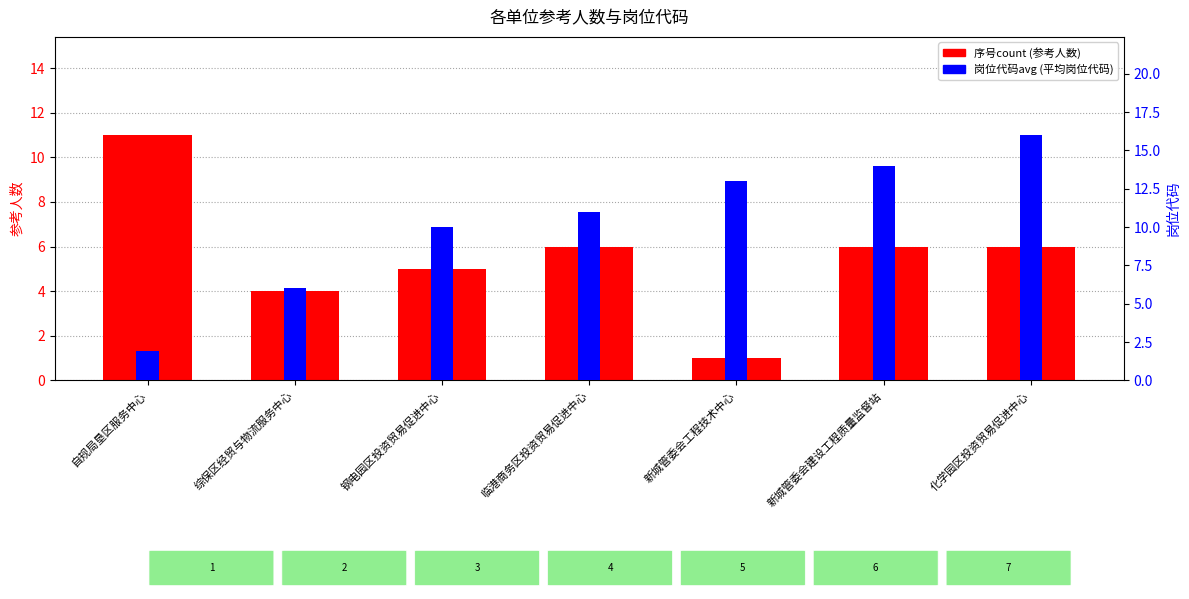

Where is 序号count nearest to the value 6?

临港商务区投资贸易促进中心